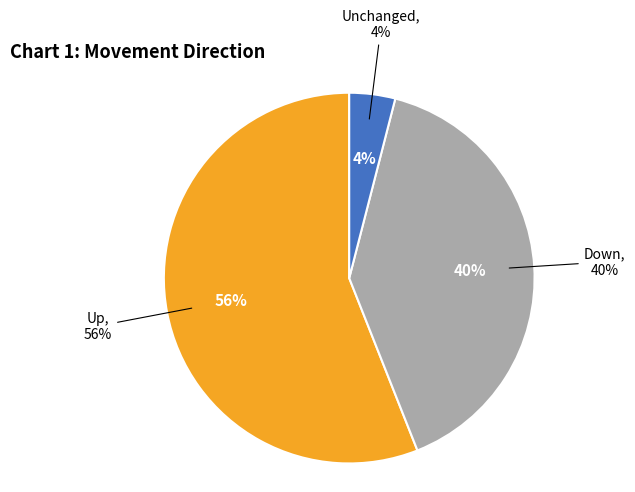

How many segments does this pie chart have?

3